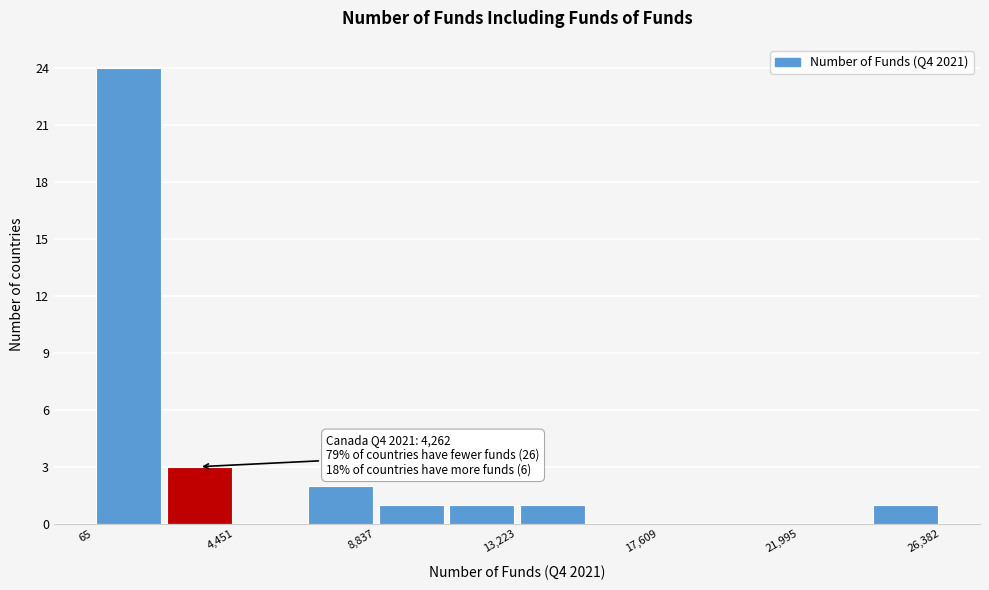

Over which range of the x-axis is the bar tallest?

0 to 2500